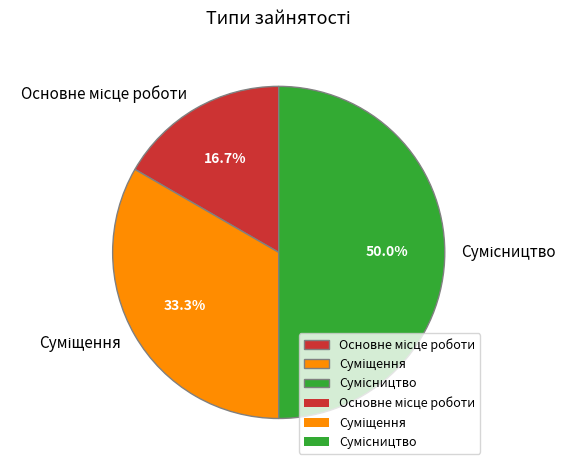

How many slices are in this pie chart?

3